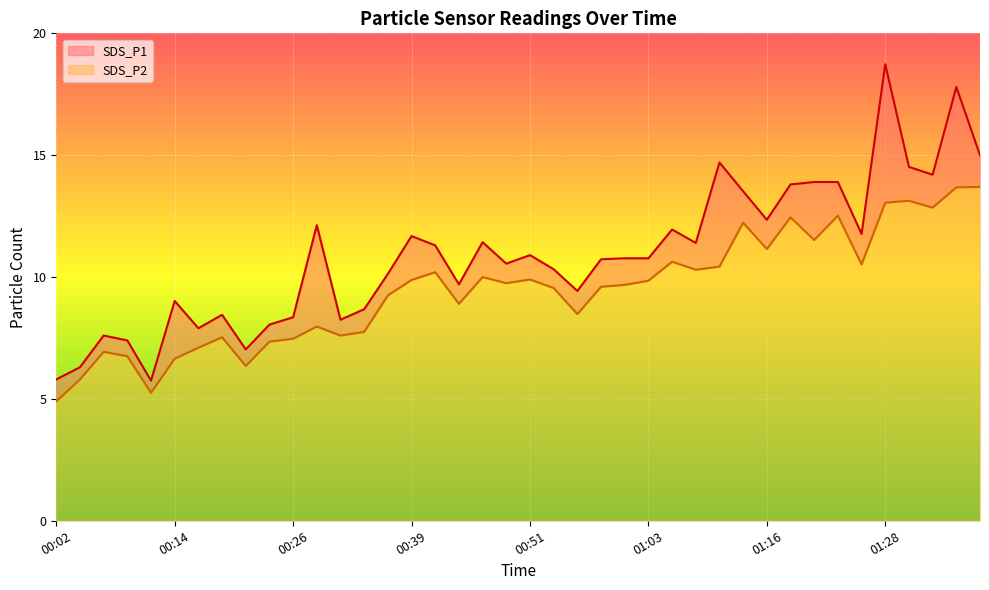

What is the average value of the SDS_P1 series?

10.9